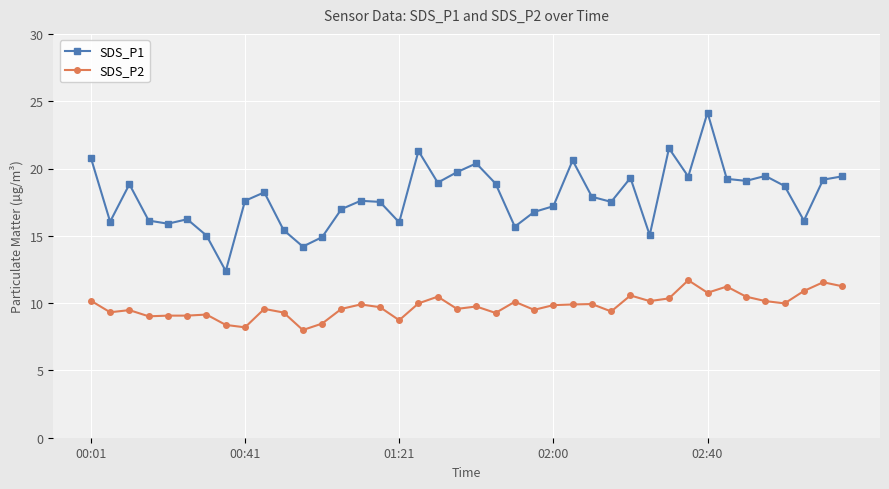

Which series has the largest total across all categories?

SDS_P1